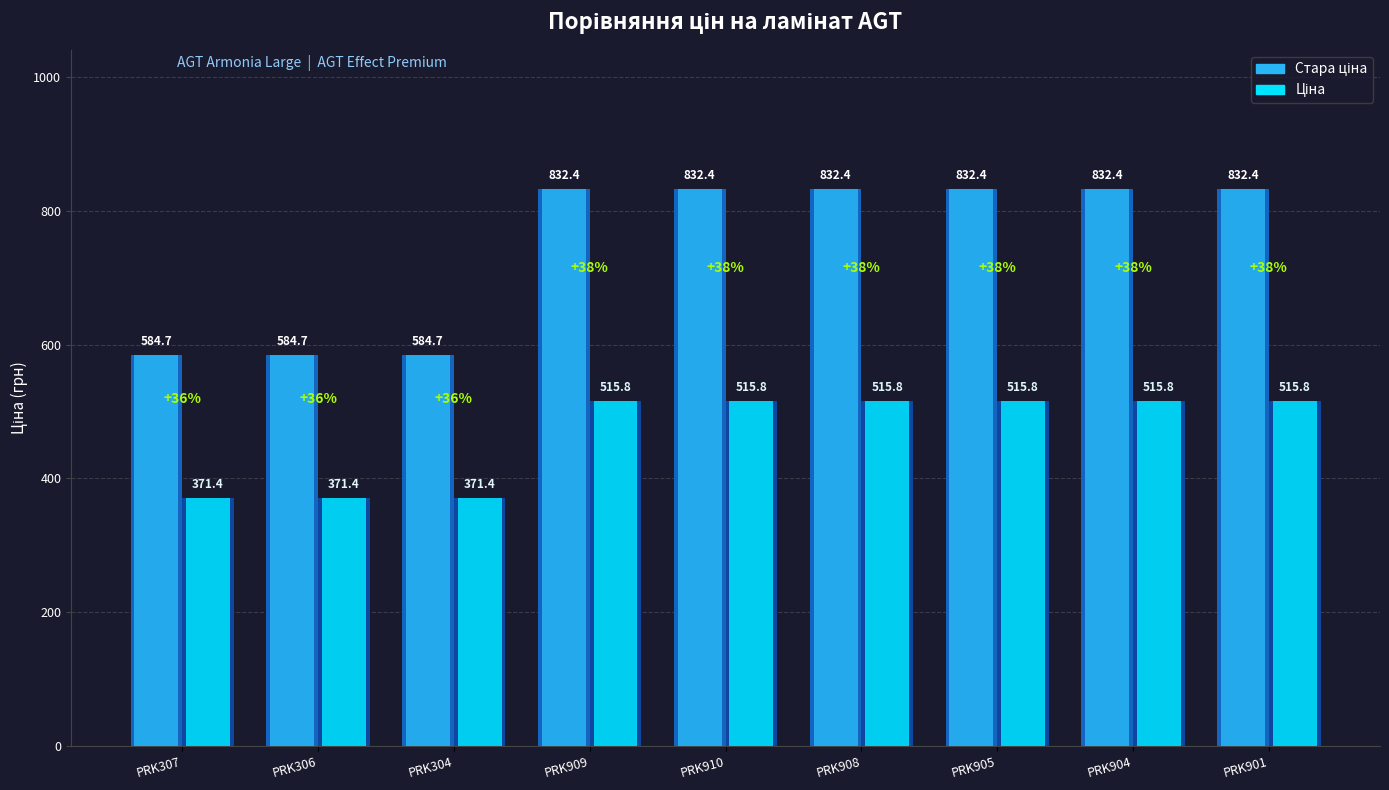

What is the label of the 2nd bar from the right?

PRK904